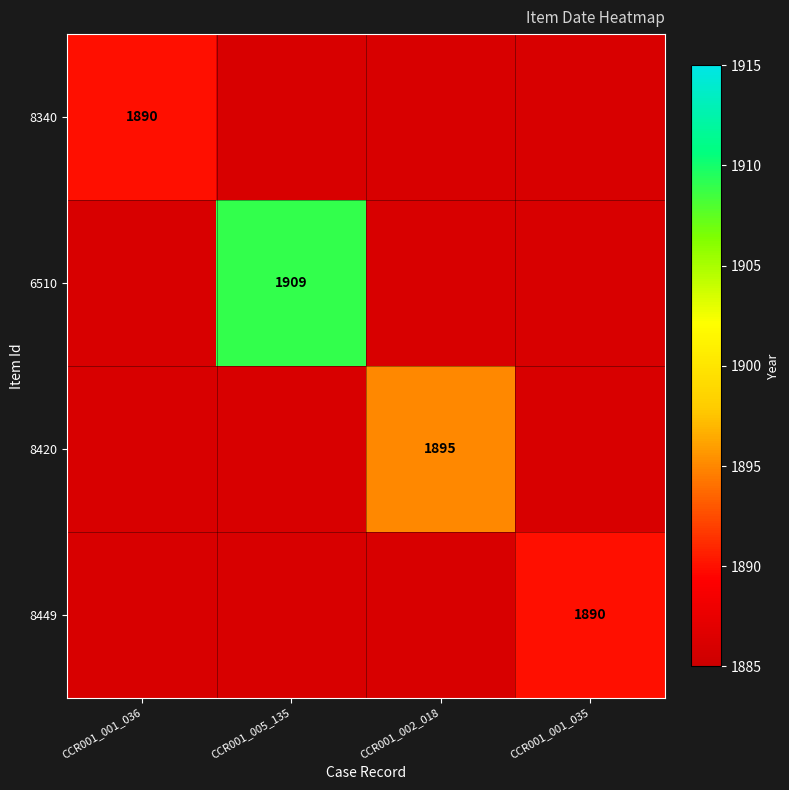

True or false: 6510 has a value of 2868 at CCR001_005_135.

False